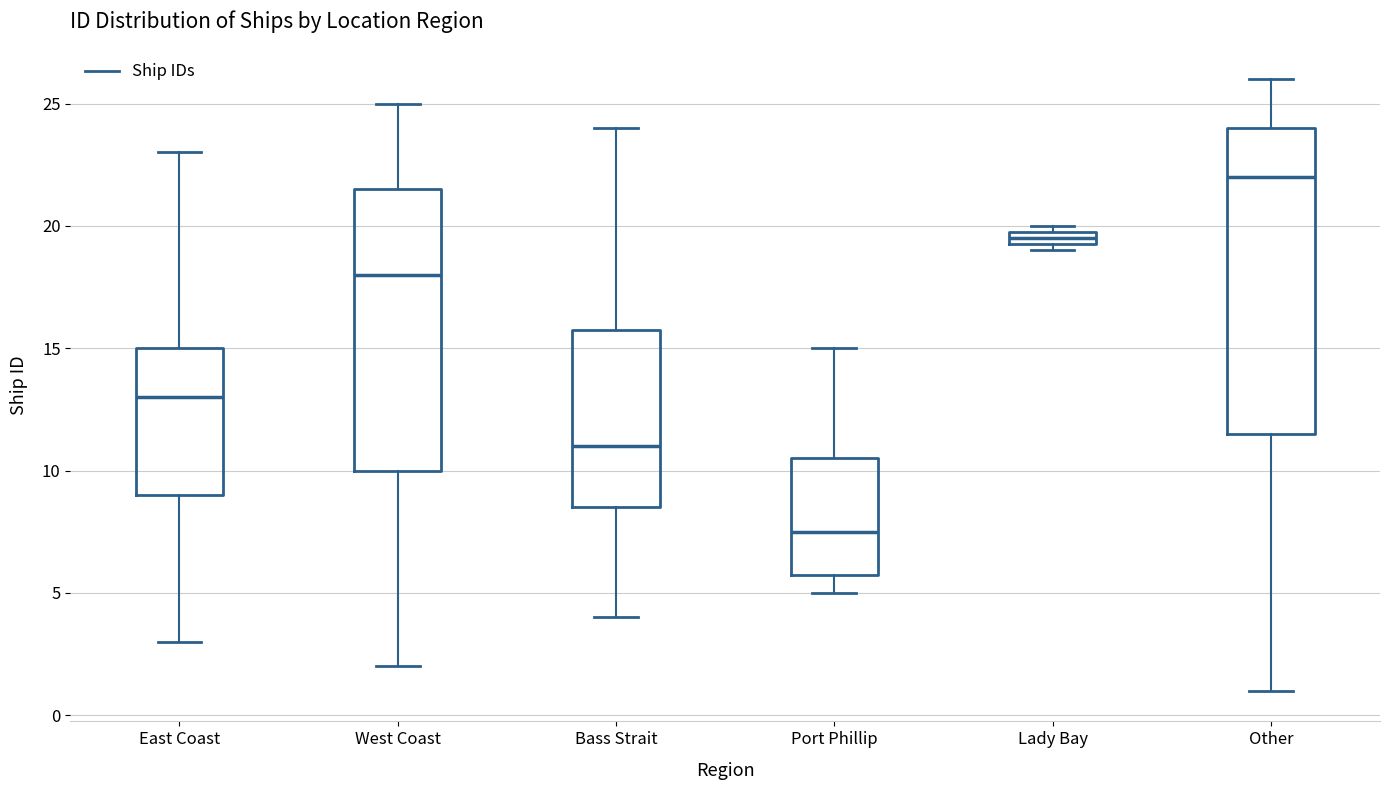

Comparing the boxes themselves (not the whiskers), which one is the tallest?

Other